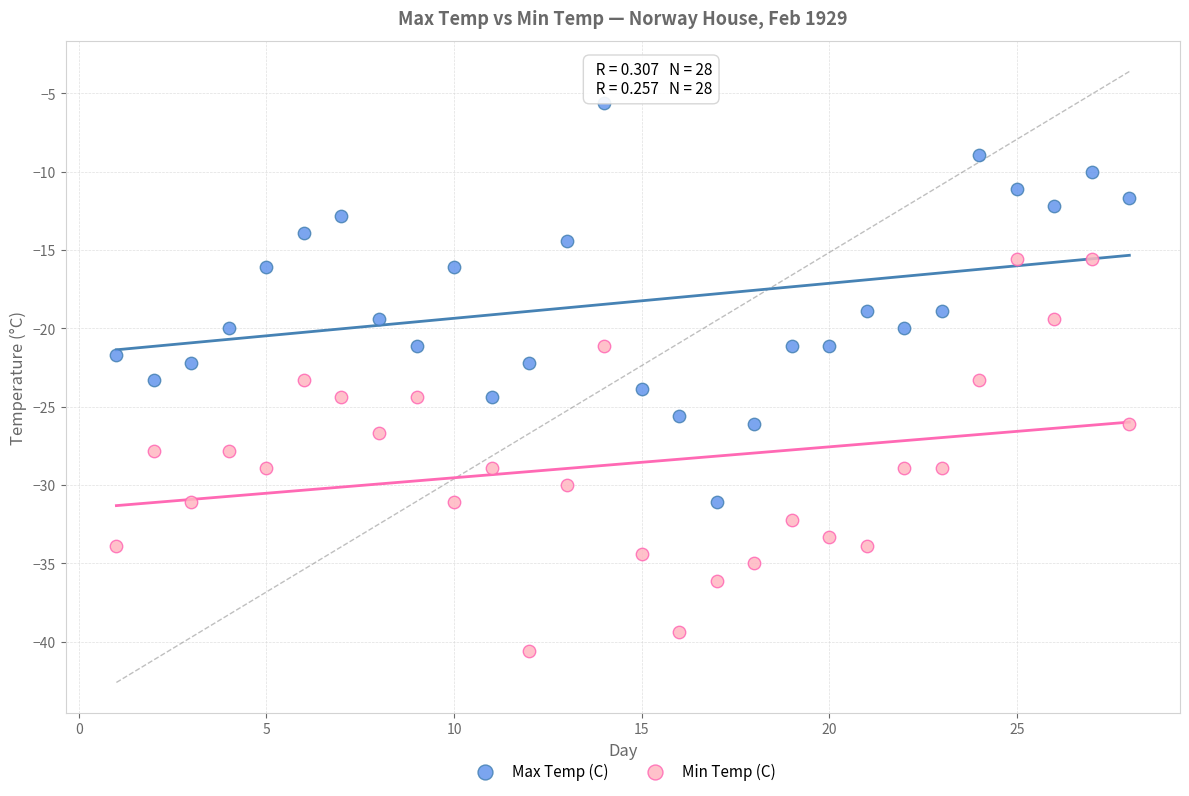

Which series reaches the maximum Y coordinate?

Max Temp (C)